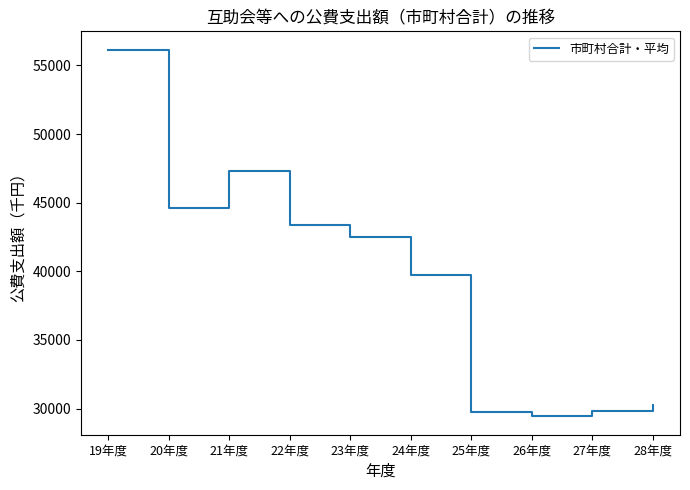

What is the greatest value displayed?

56145